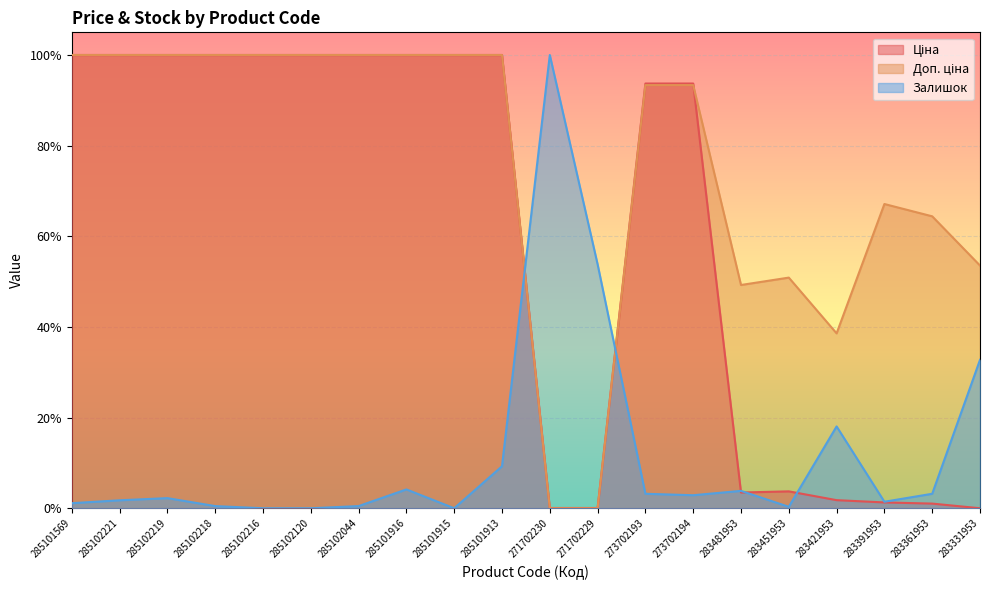

Reading left to right, what are all the values shown in this chart?

Ціна: 1.0	1.0	1.0	1.0	1.0	1.0	1.0	1.0	1.0	1.0	0.0	0.0	0.9	0.9	0.0	0.0	0.0	0.0	0.0	0.0
Доп. ціна: 1.0	1.0	1.0	1.0	1.0	1.0	1.0	1.0	1.0	1.0	0.0	0.0	0.9	0.9	0.5	0.5	0.4	0.7	0.6	0.5
Залишок: 0.0	0.0	0.0	0.0	0.0	0.0	0.0	0.0	0.0	0.1	1.0	0.5	0.0	0.0	0.0	0.0	0.2	0.0	0.0	0.3